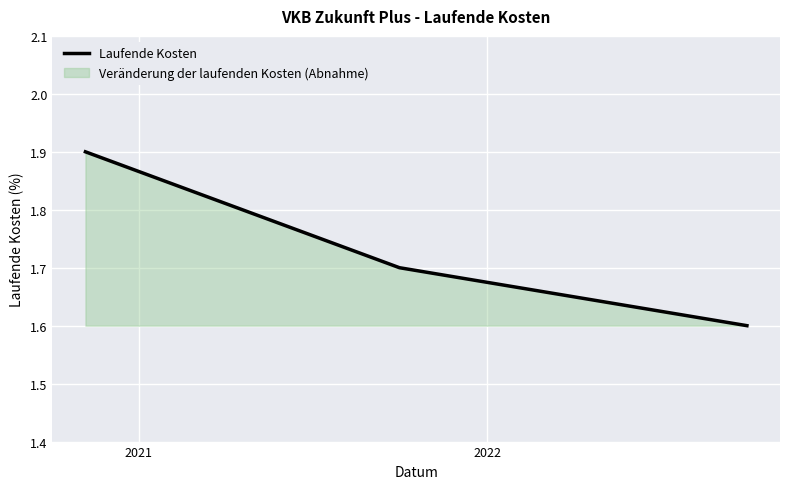

What is the difference between the maximum and minimum values?

0.3